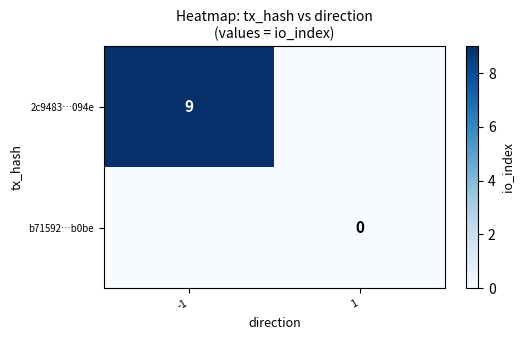

How many distinct data groups are displayed?

2